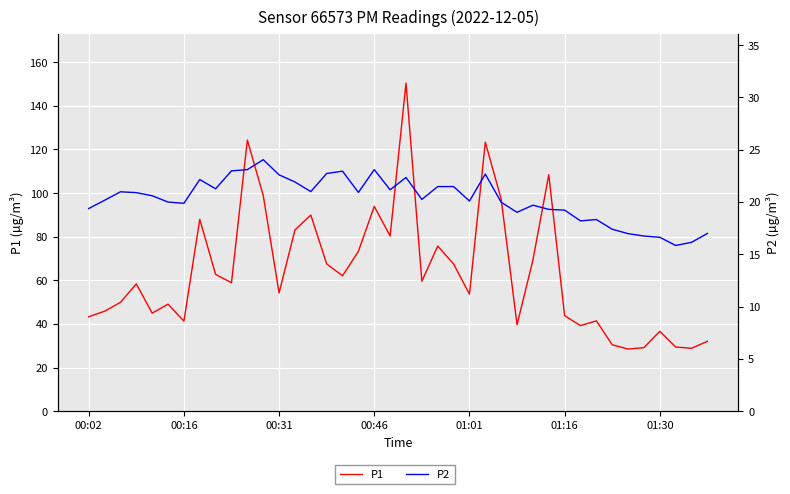

Rank the series at 31 from lowest to highest value.

P2, P1